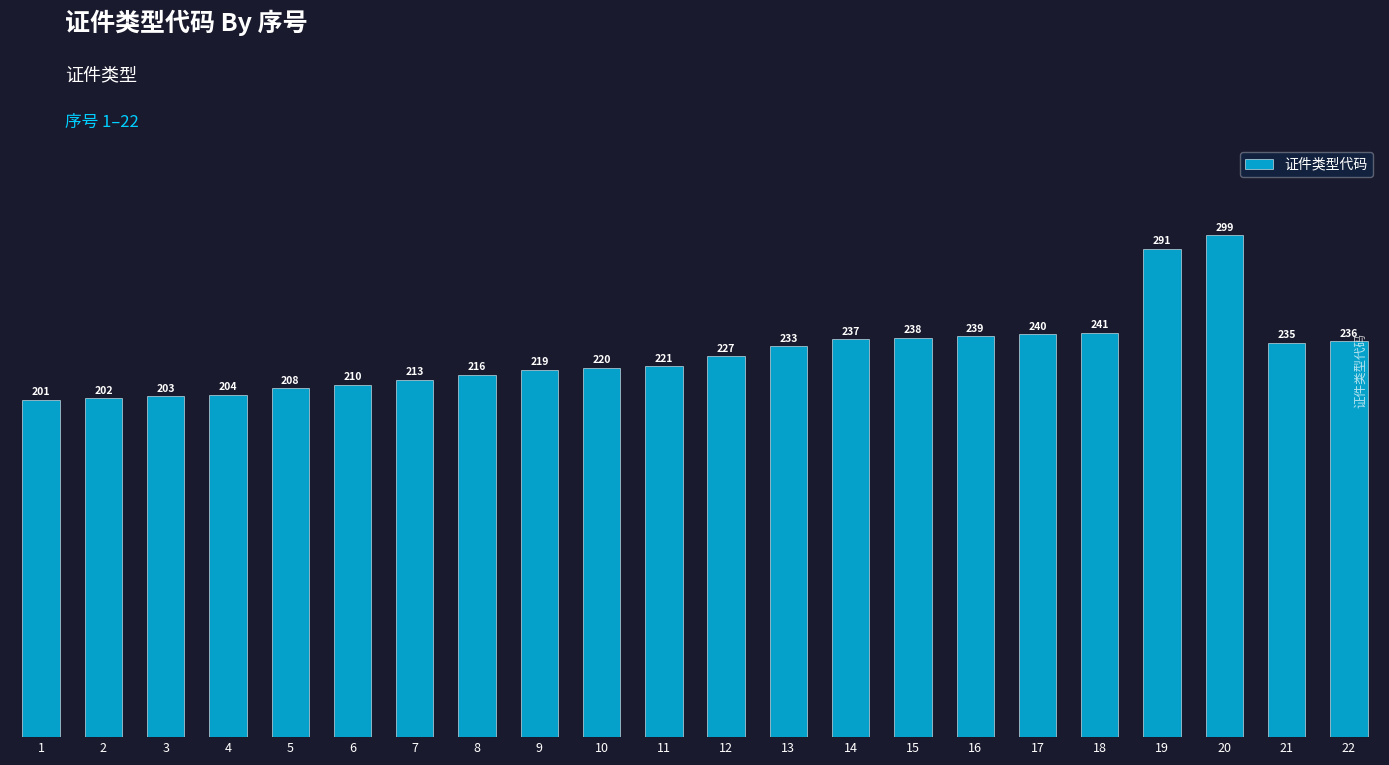

List the labels in order of value, smallest first.

1, 2, 3, 4, 5, 6, 7, 8, 9, 10, 11, 12, 13, 21, 22, 14, 15, 16, 17, 18, 19, 20